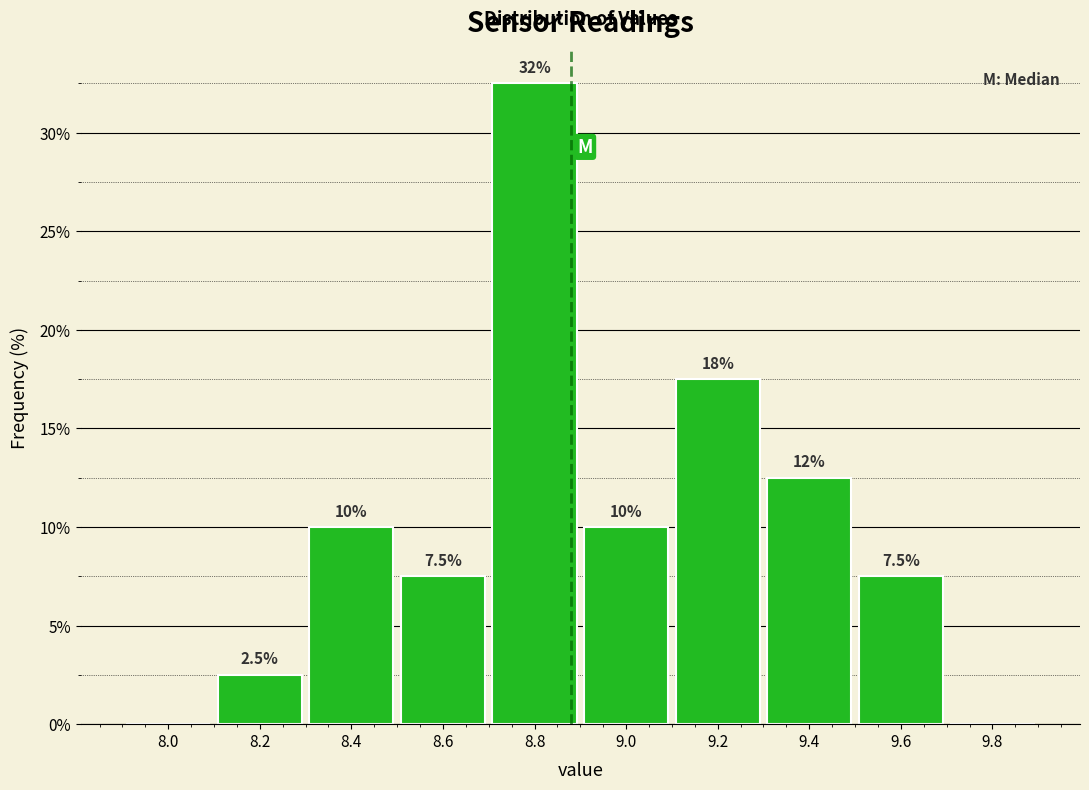

Reading left to right, list all the values displayed in this chart.

8.0=0.0	8.2=2.5	8.4=10.0	8.6=7.5	8.8=32.5	9.0=10.0	9.2=17.5	9.4=12.5	9.6=7.5	9.8=0.0